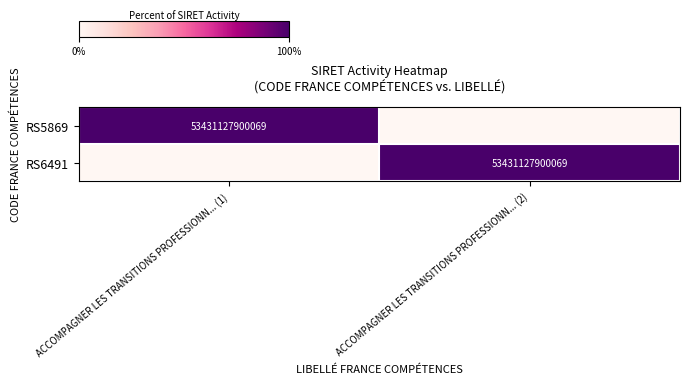

Is it true that RS6491 equals 11964105502040 at ACCOMPAGNER LES TRANSITIONS PROFESSIONN... (2)?

False